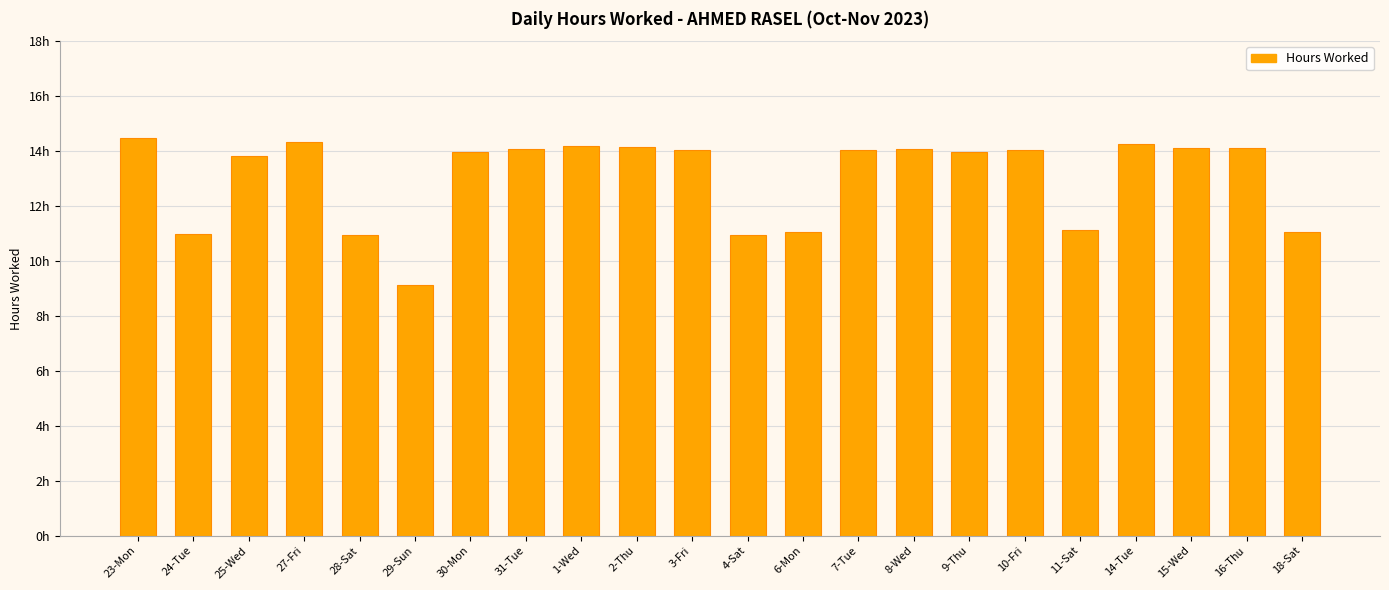

Does the chart contain any negative values?

No